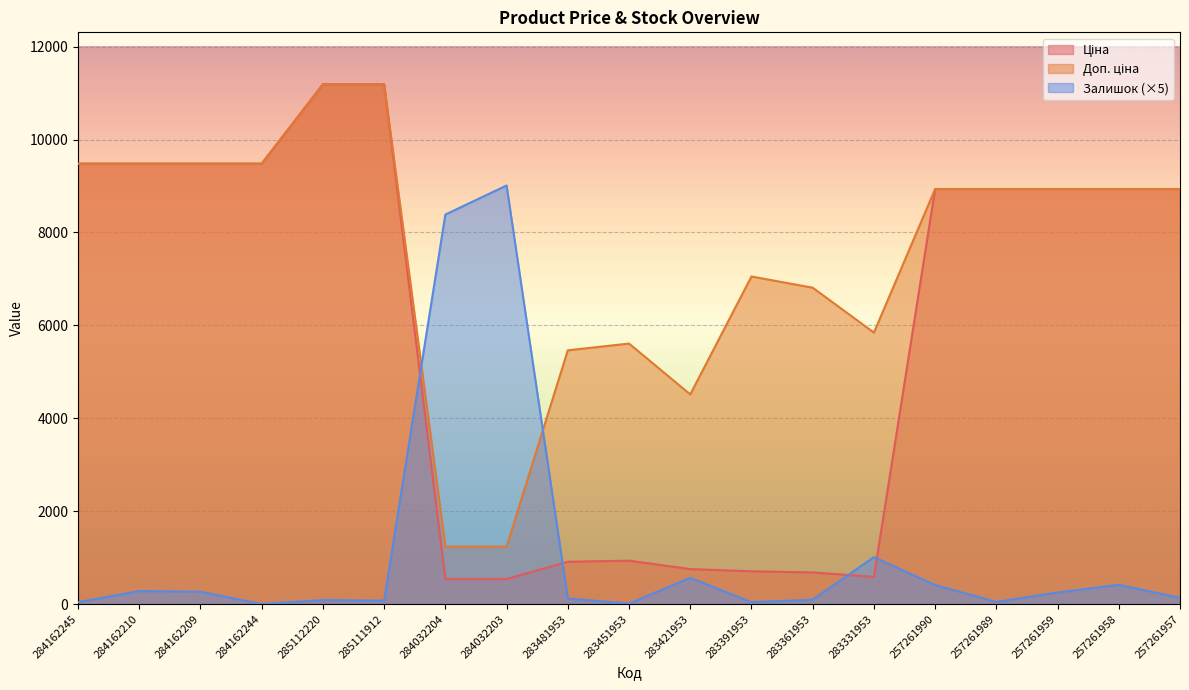

Count the number of categories in the chart.

19